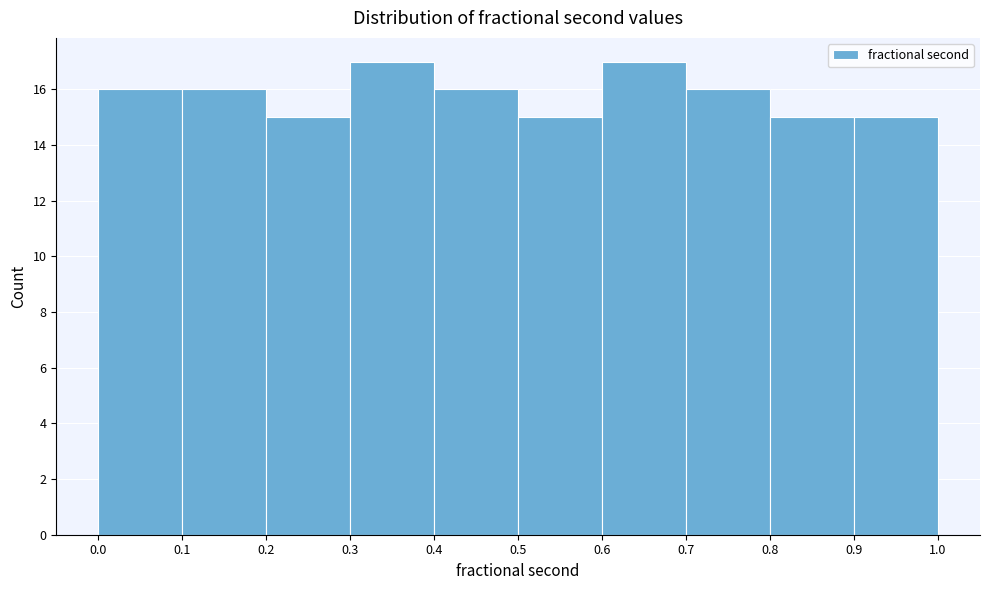

What is the height of the bar covering 0.7 to 0.8 on the x-axis? The values are not printed on the chart, so give them approximately, as read against the axis.

16